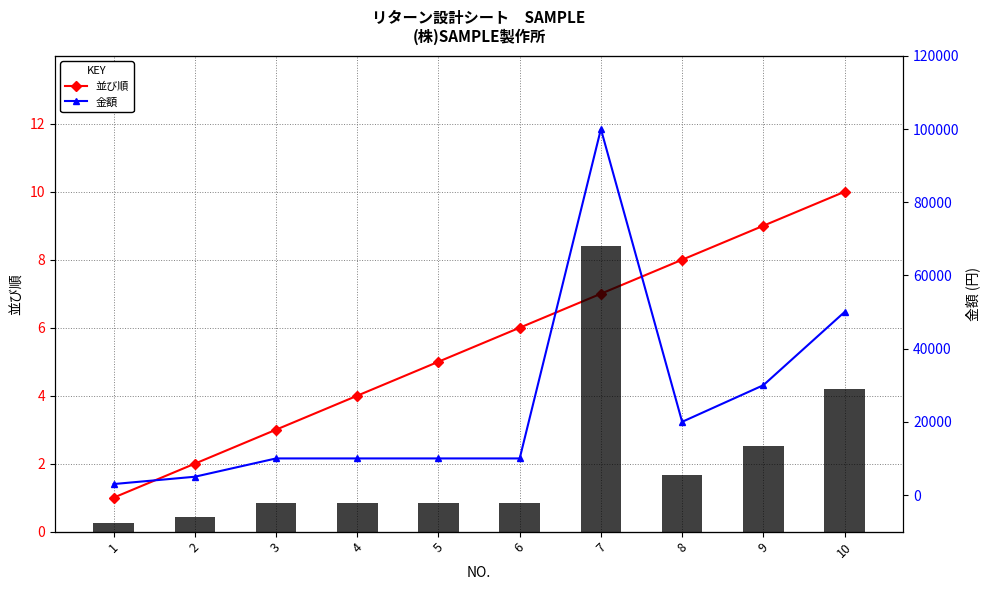

What is the smallest value displayed?

0.3